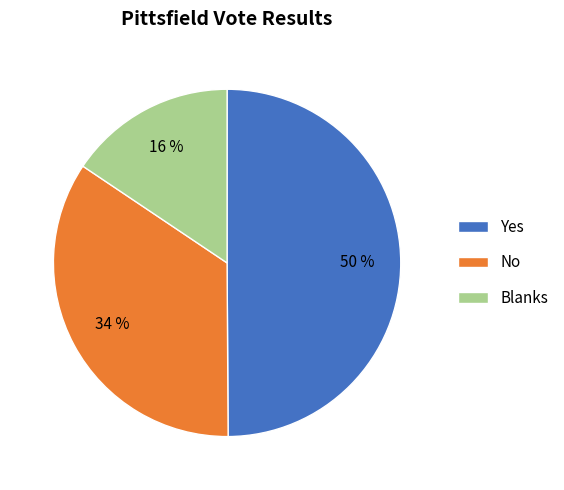

Do No and Yes together represent more than half of the pie?

Yes